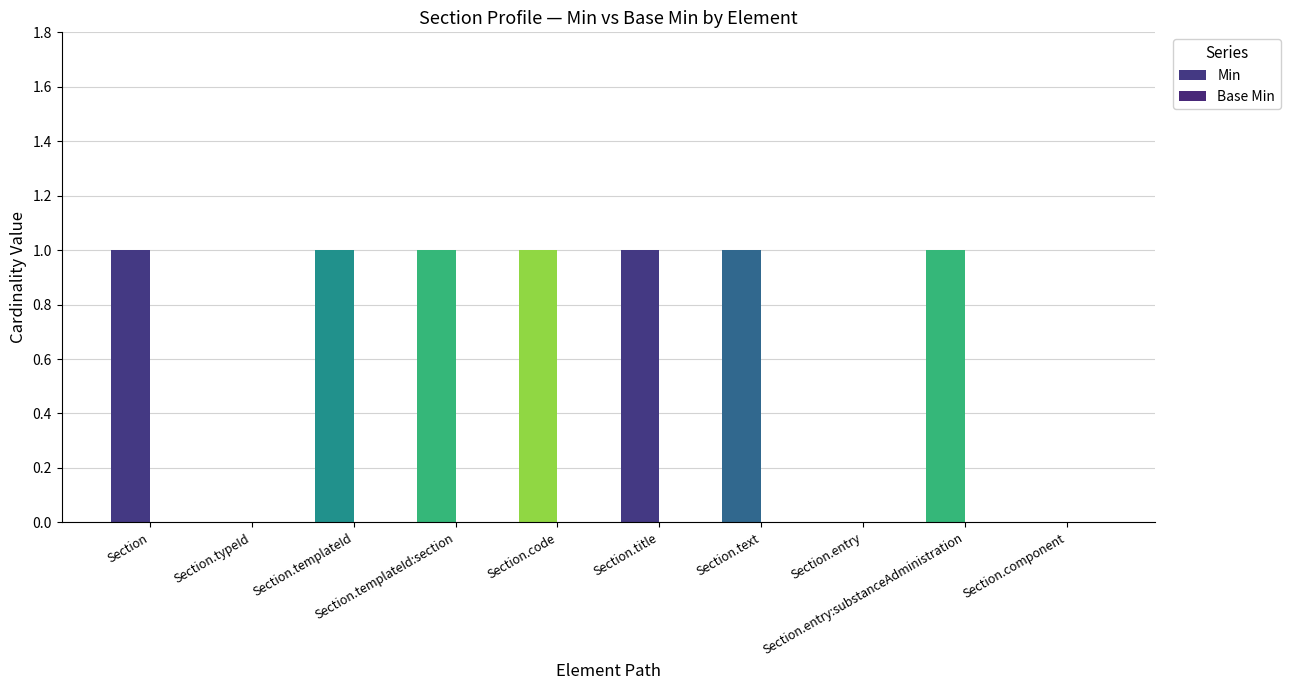

Are the bars grouped side by side (vs. stacked)?

No